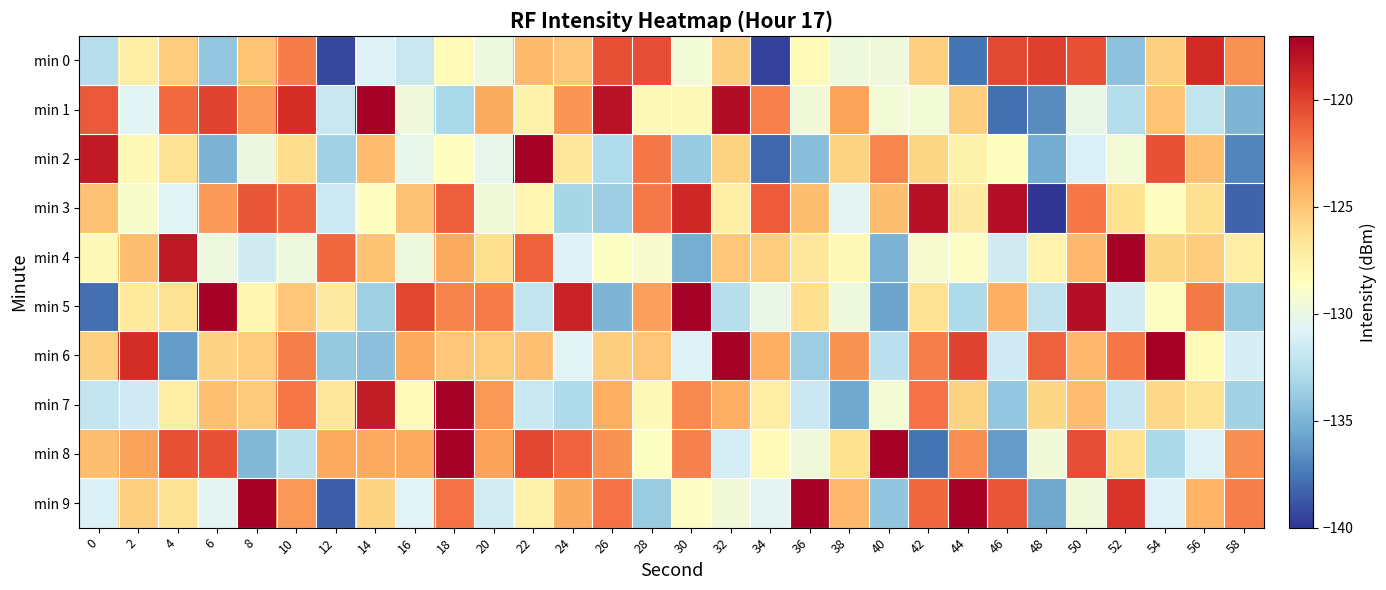

What is the spread (max minus min) of values at 36?

17.9